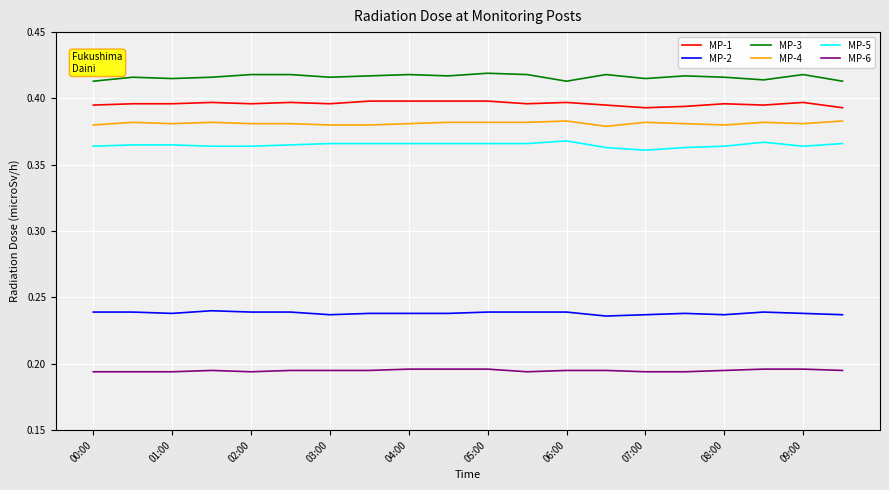

True or false: MP-6 and MP-4 intersect in this chart.

False